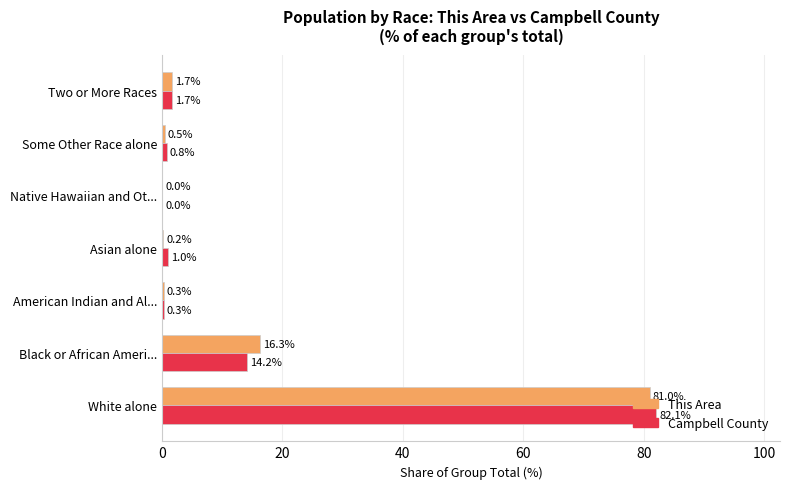

Which category has the highest value across all series?

White alone